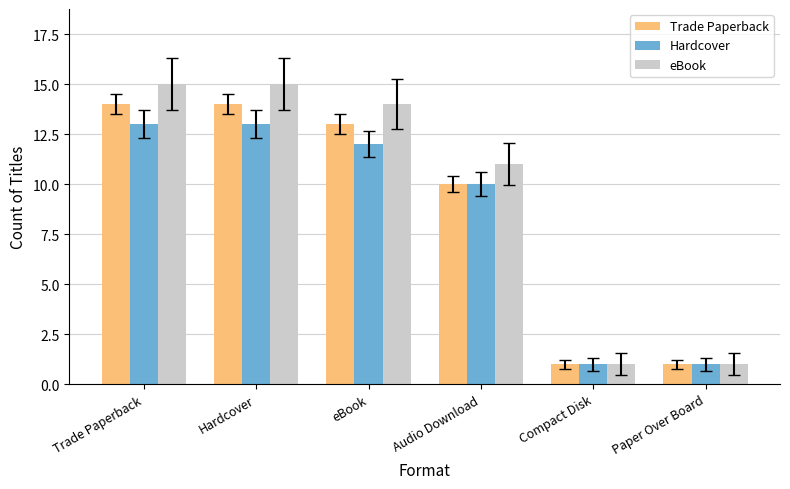

What is the minimum value for Hardcover?

1